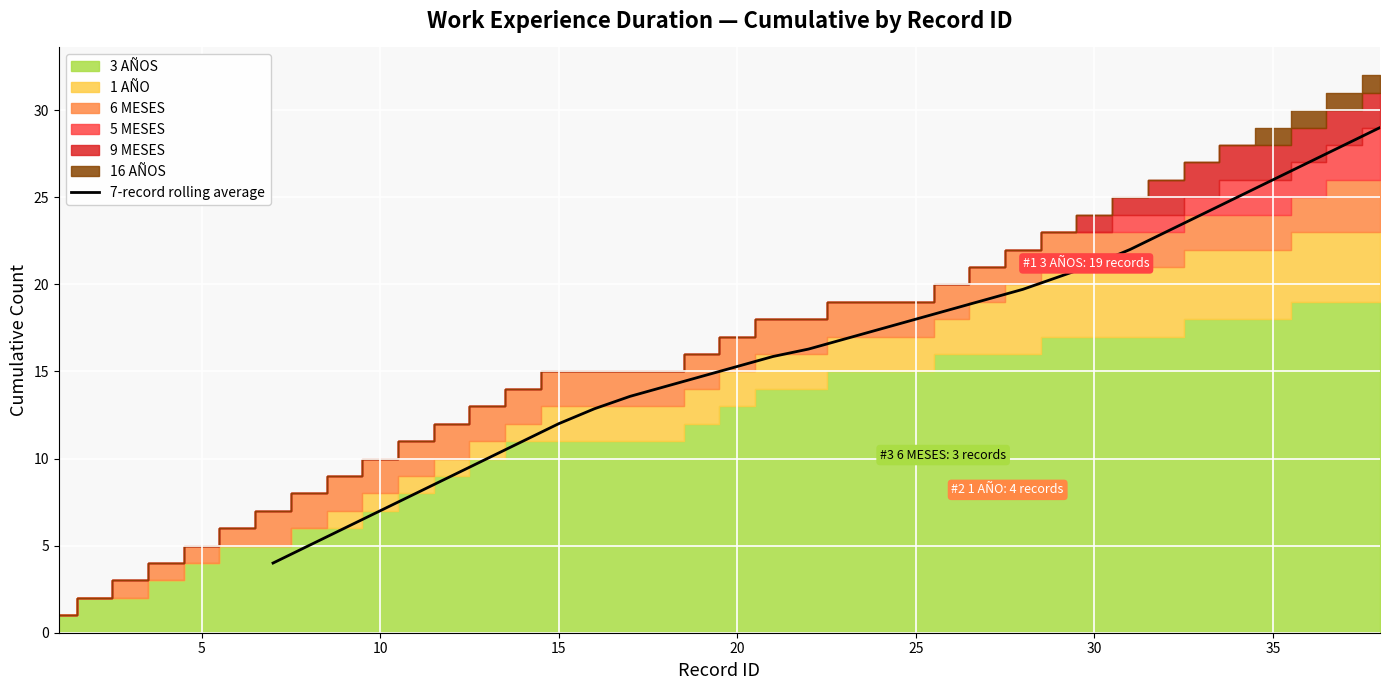

Is it true that 7-record rolling average equals 15.3 at 20?

True